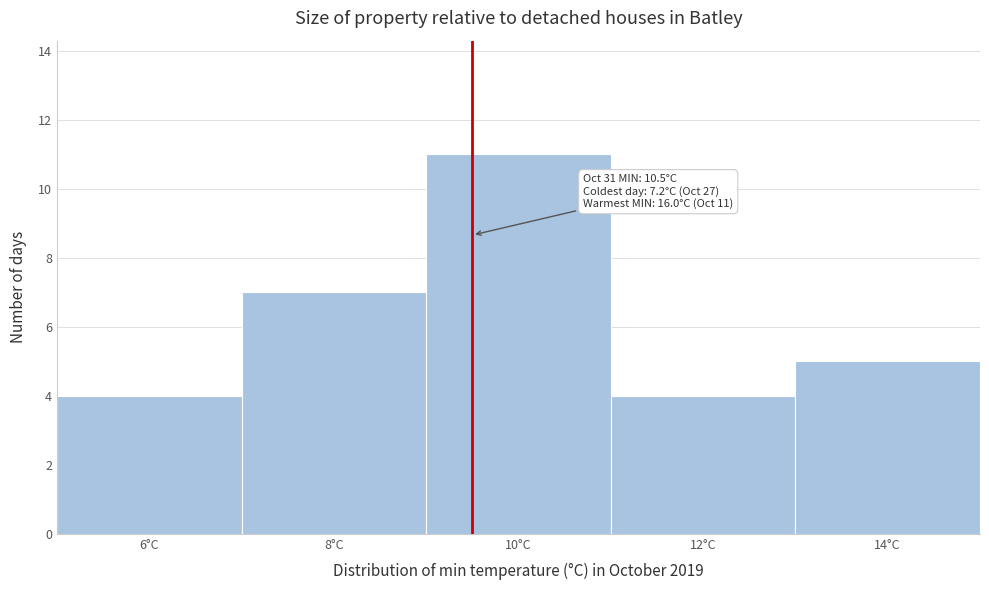

Reading left to right, transcribe all the data shown in this chart.

6°C=4	8°C=7	10°C=11	12°C=4	14°C=5